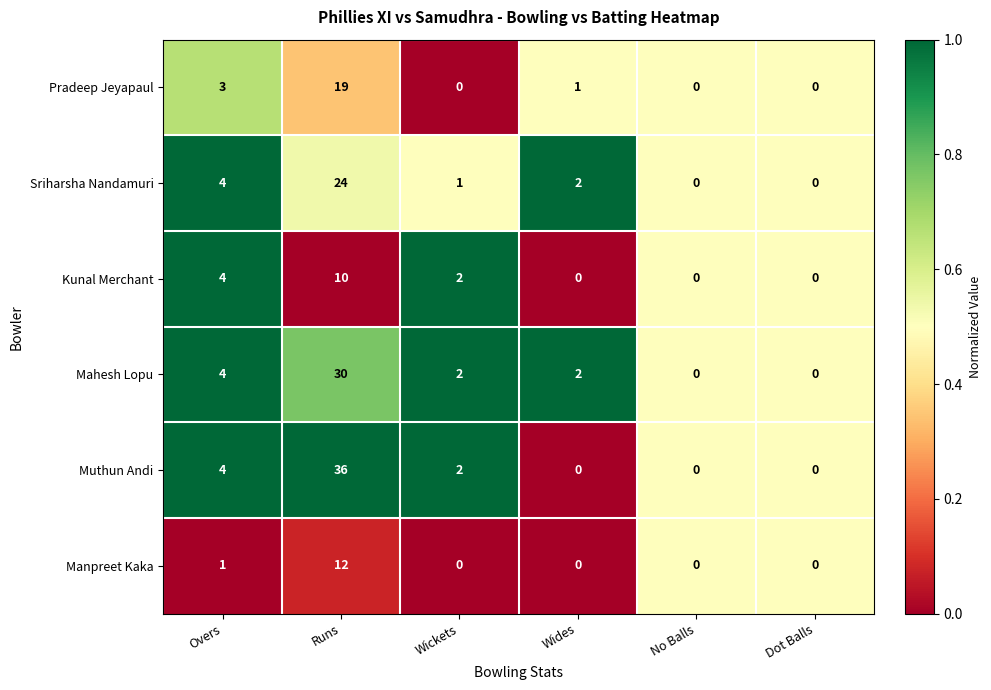

Which series has the largest range (max minus min)?

Muthun Andi